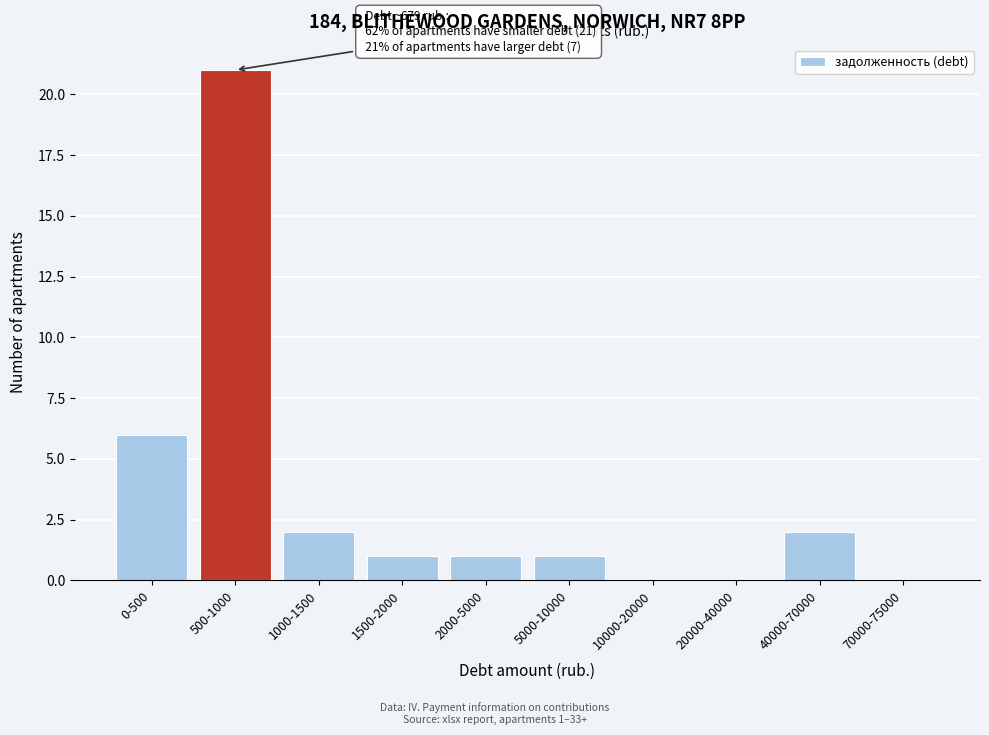

Reading right to left, transcribe all the data shown in this chart.

70000-75000=0	40000-70000=2	20000-40000=0	10000-20000=0	5000-10000=1	2000-5000=1	1500-2000=1	1000-1500=2	500-1000=21	0-500=6